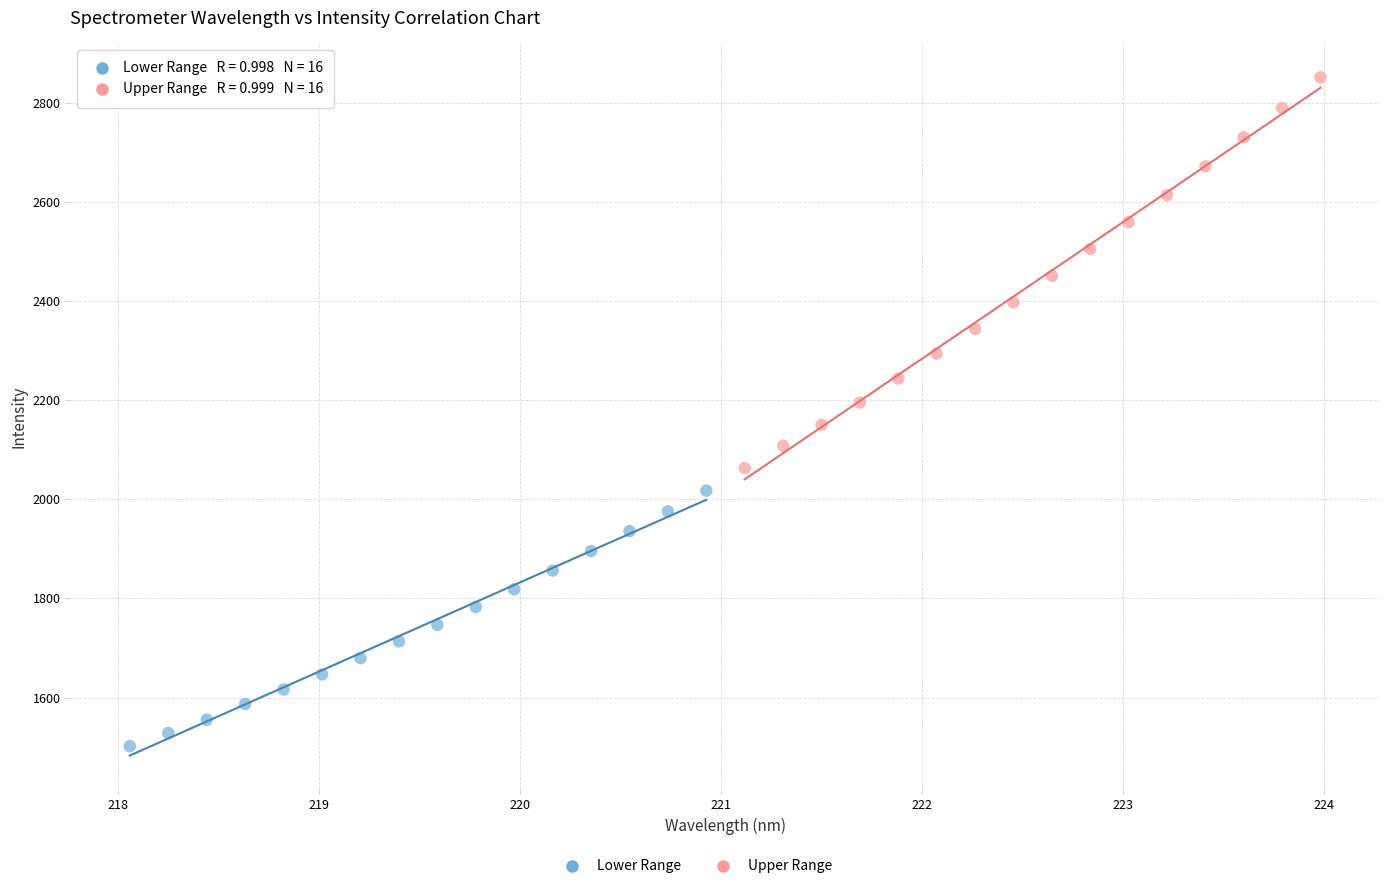

Which series reaches the maximum Y coordinate?

Upper Range